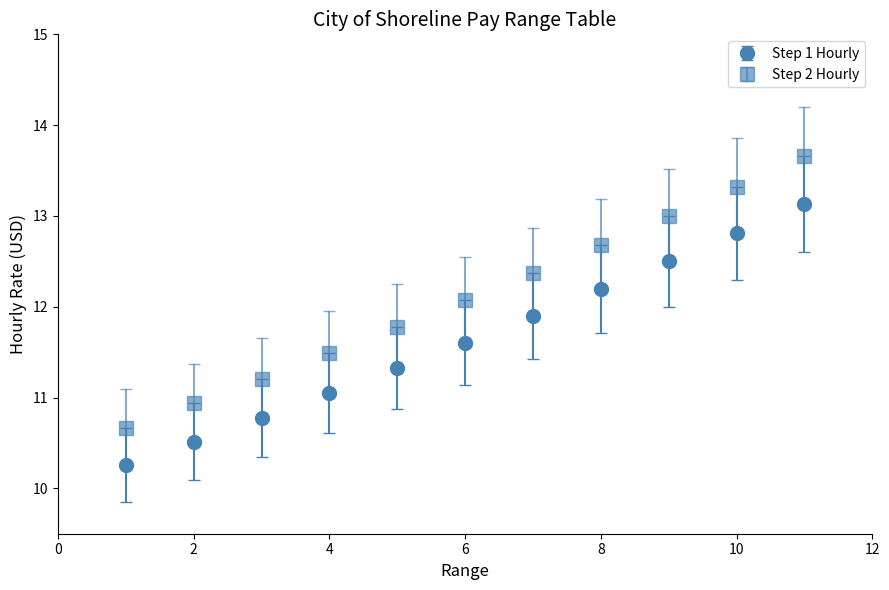

Which series has the largest total across all categories?

Step 2 Hourly